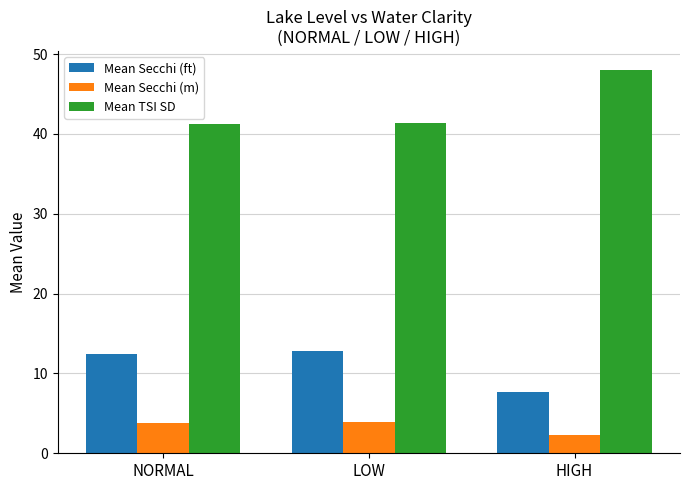

Which series has the widest spread of values?

Mean TSI SD